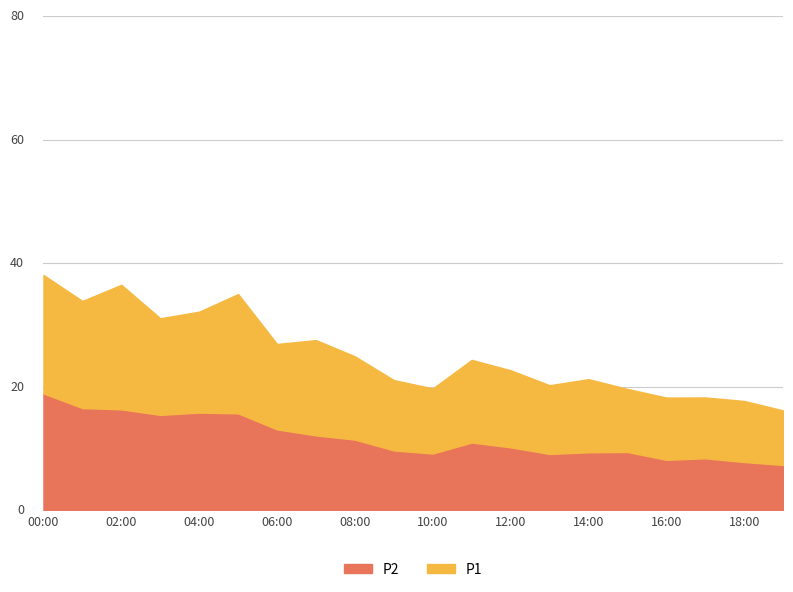

At which label does P1 first exceed 24?

00:00